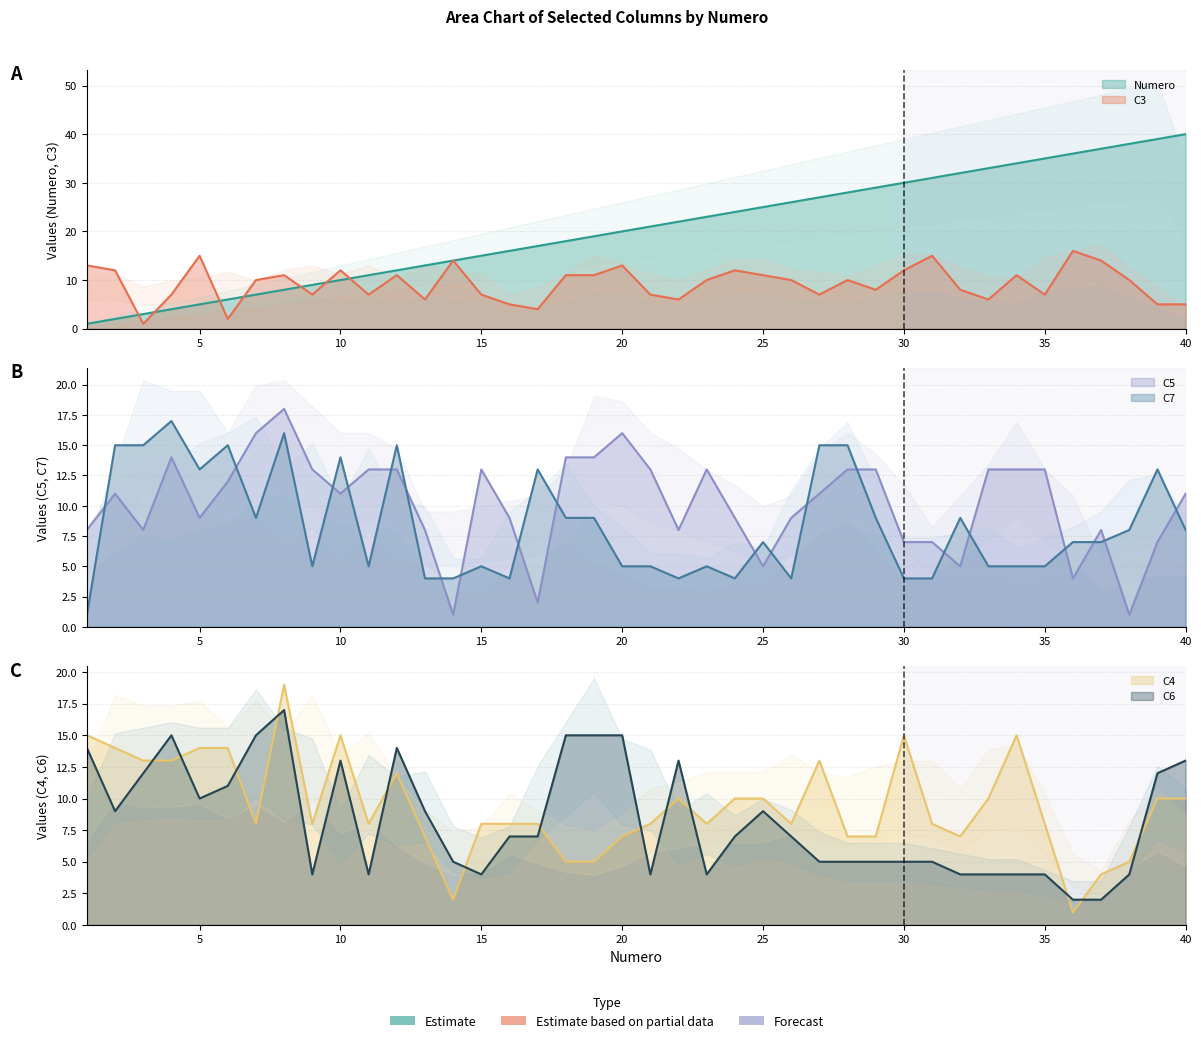

What is the smallest value displayed?

1